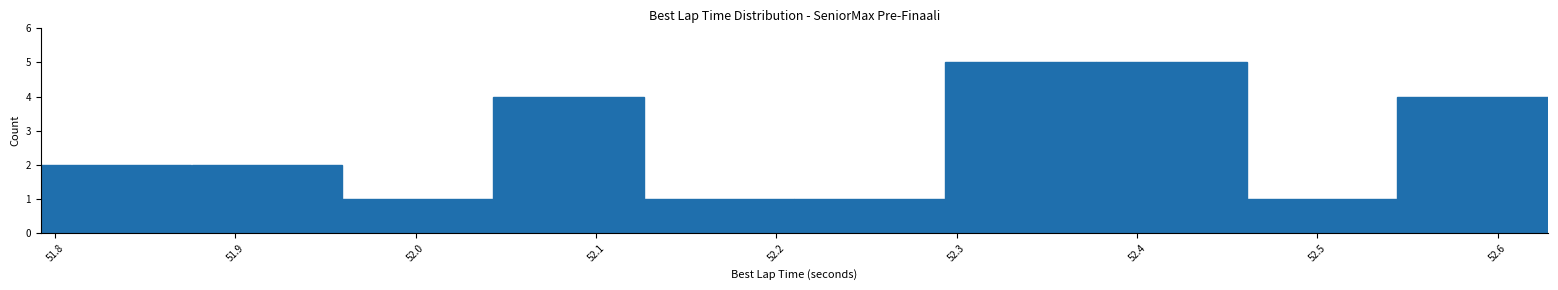

Reading left to right, list every bar in this chart as the range it spans on the x-axis followed by its height. Neither the bar edges nor the heights are printed on the chart, so give them approximately, as read against the axes.

51.79 to 51.88: 2
51.88 to 51.96: 2
51.96 to 52.04: 1
52.04 to 52.13: 4
52.13 to 52.21: 1
52.21 to 52.29: 1
52.29 to 52.38: 5
52.38 to 52.46: 5
52.46 to 52.54: 1
52.54 to 52.63: 4